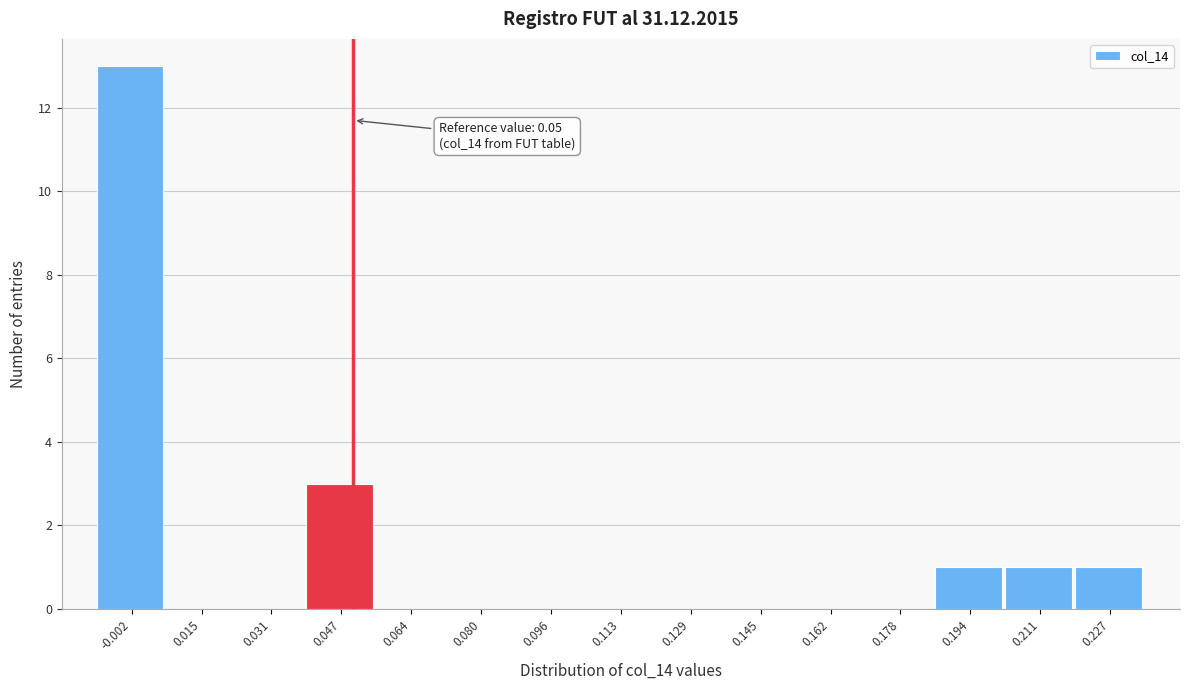

Over which range of the x-axis is the bar tallest?

-0.010 to 0.006